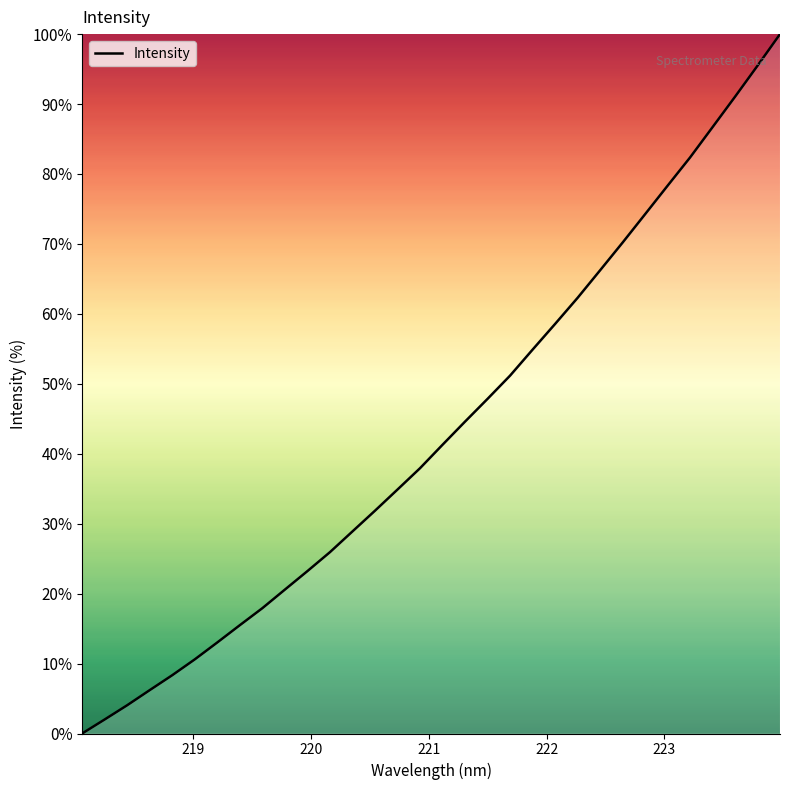

What is the difference between the maximum and minimum values?

100.0